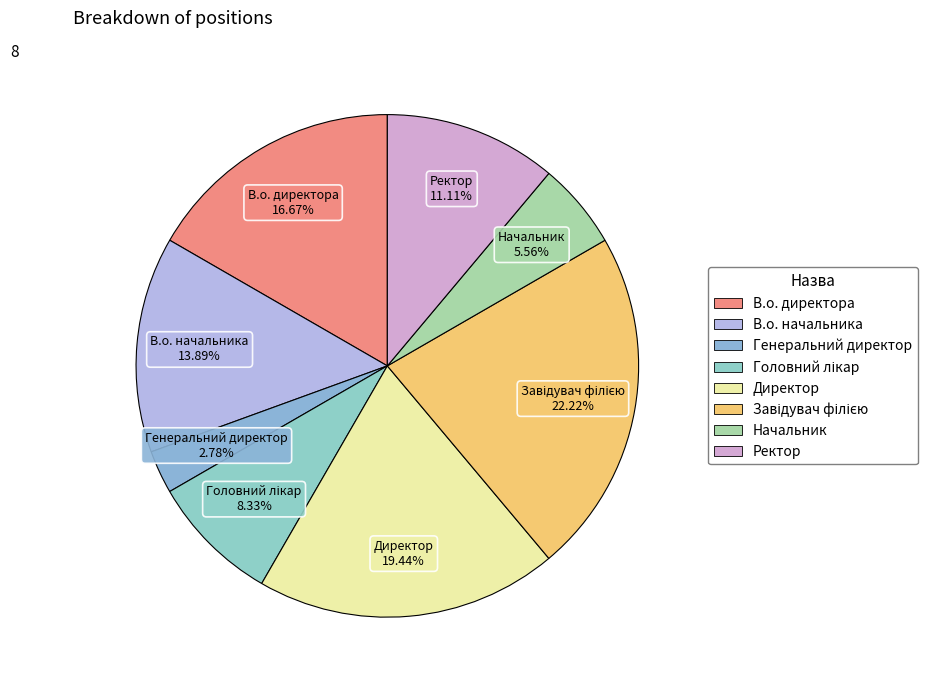

Is Генеральний директор the majority of the pie?

No